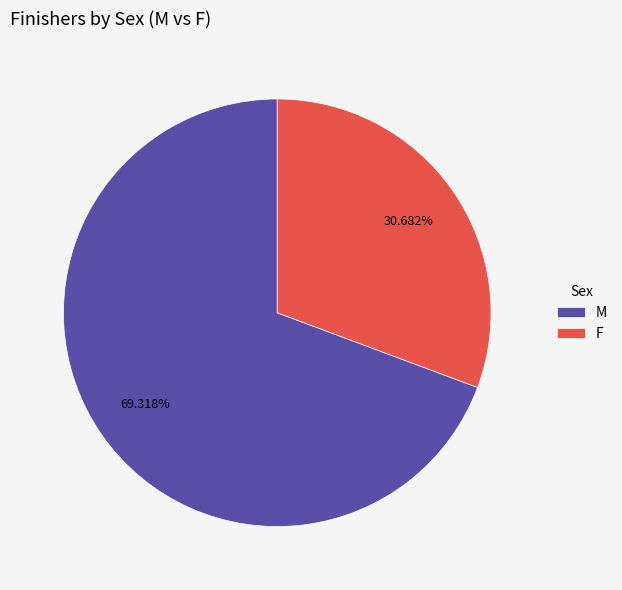

What percentage do F and M together represent?

100.0%